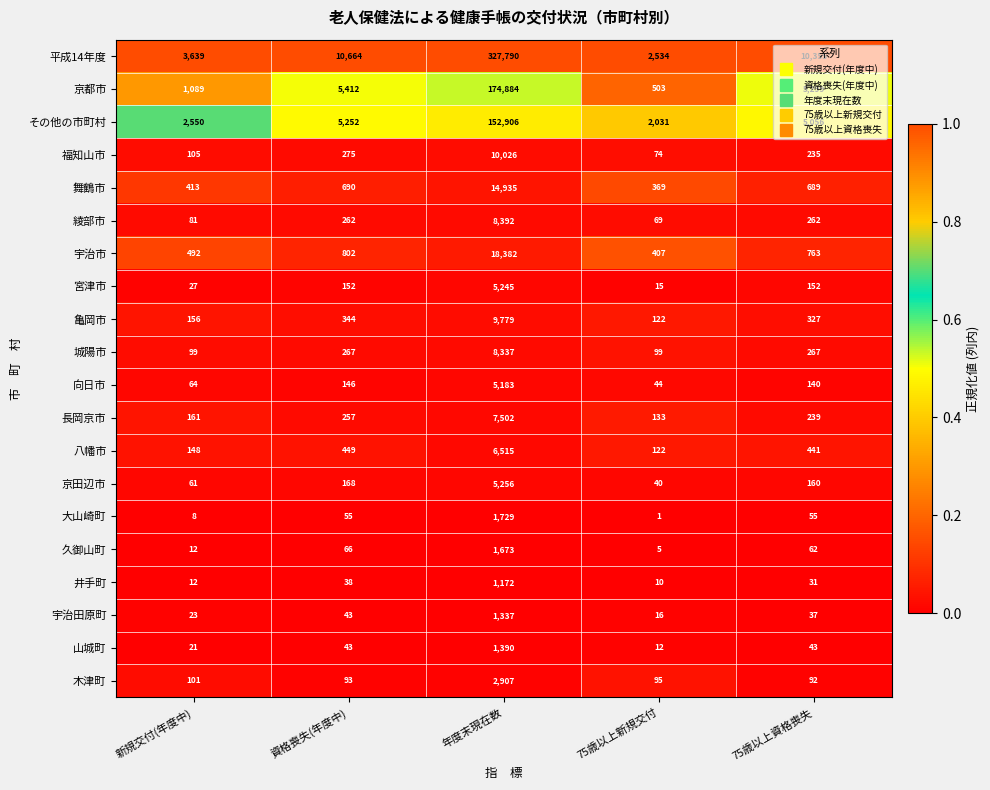

Between 資格喪失(年度中) and 75歳以上新規交付, which series saw the biggest shift?

平成14年度